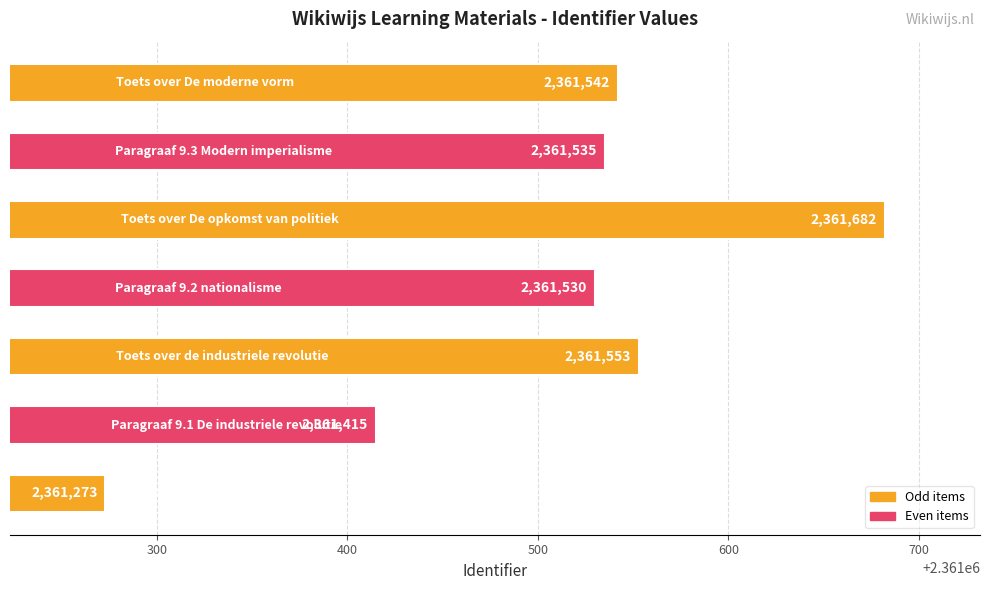

What is the minimum value shown in the chart?

2361273